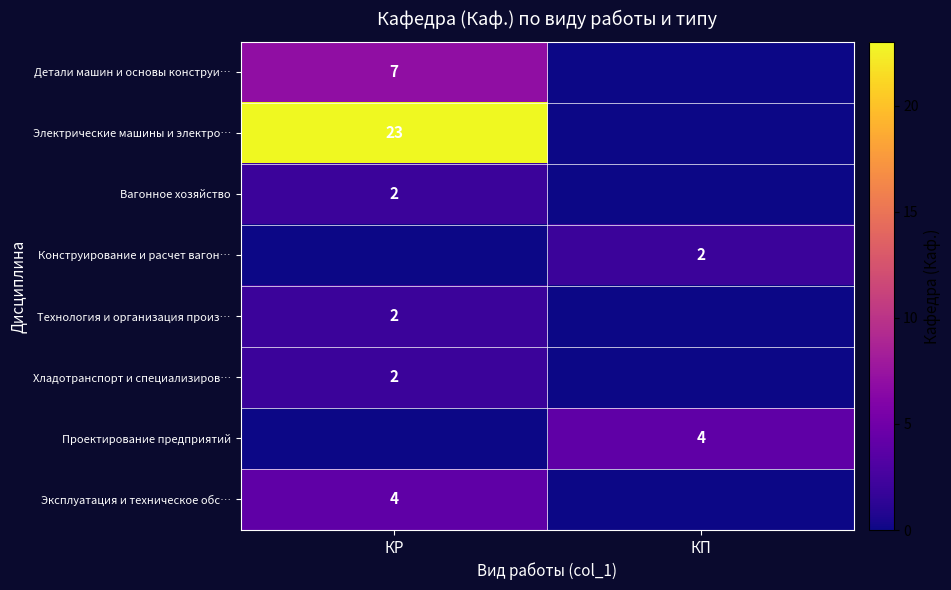

The Электрические машины и электро… series shows 23 at КР. True or false?

True